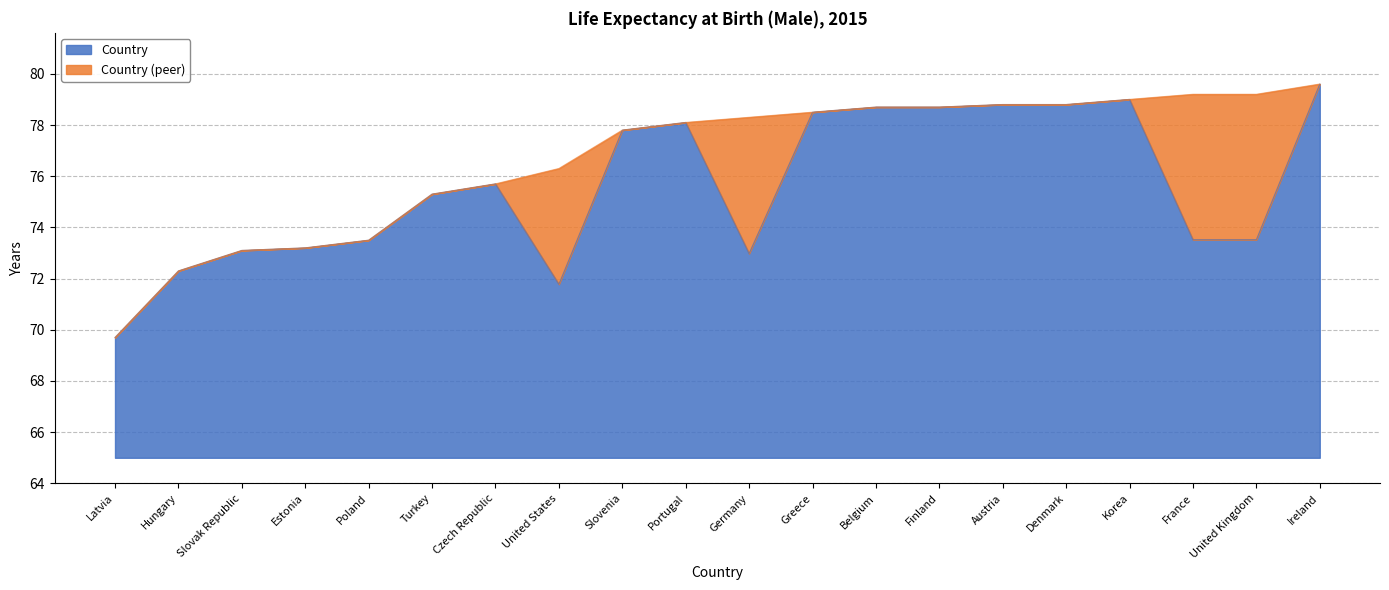

Where is the data nearest to the value 74?

Poland